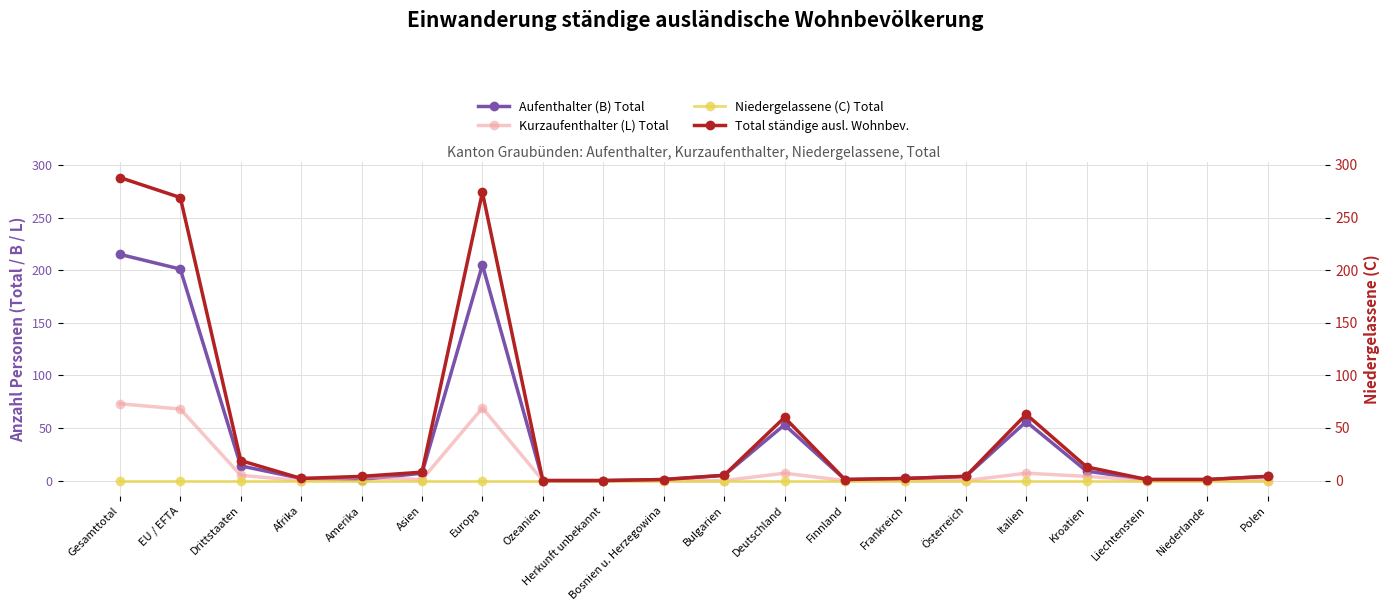

True or false: Total ständige ausl. Wohnbev. and Kurzaufenthalter (L) Total cross at least once.

False